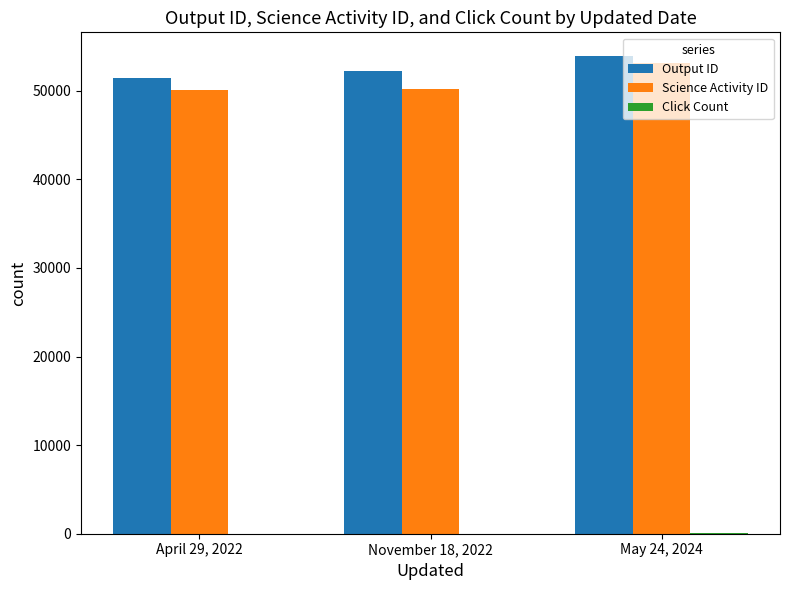

What is the sum of all Science Activity ID values?

153475